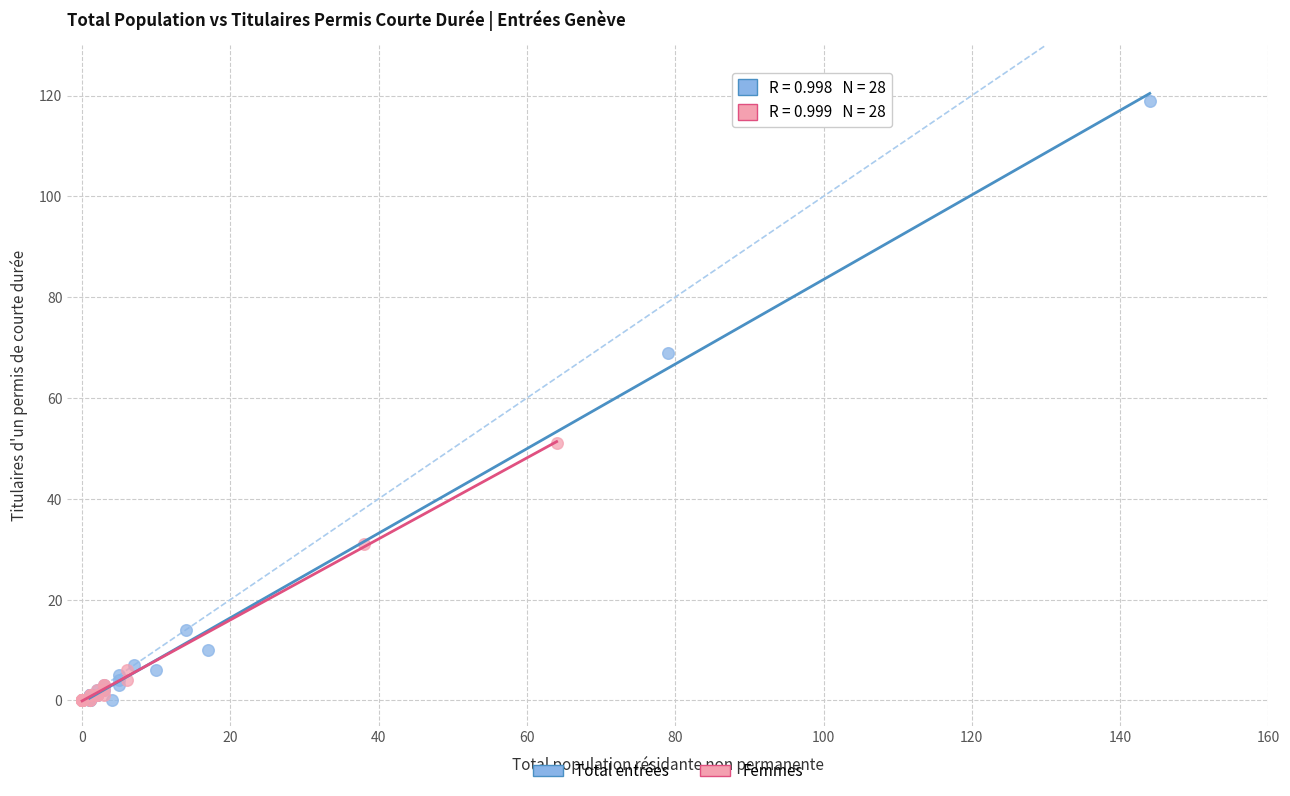

Which series has the widest spread of Y values?

Total entrées